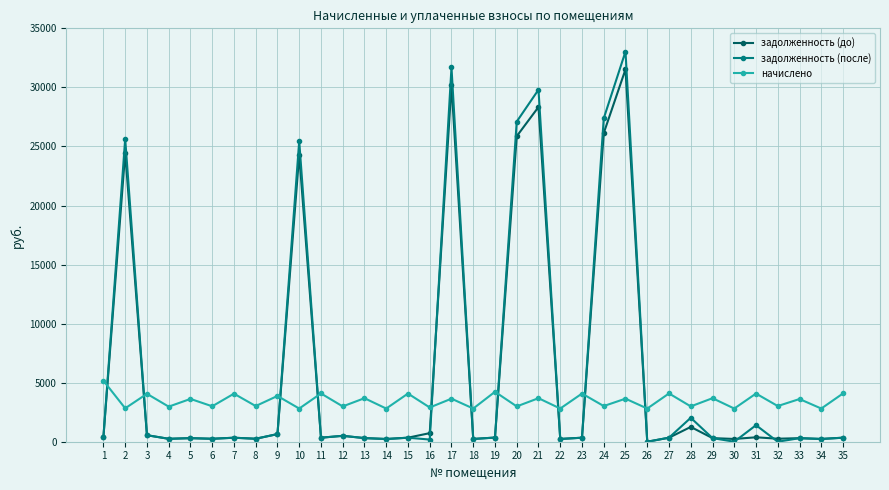

Rank the series by their maximum value, from lowest to highest.

начислено, задолженность (до), задолженность (после)